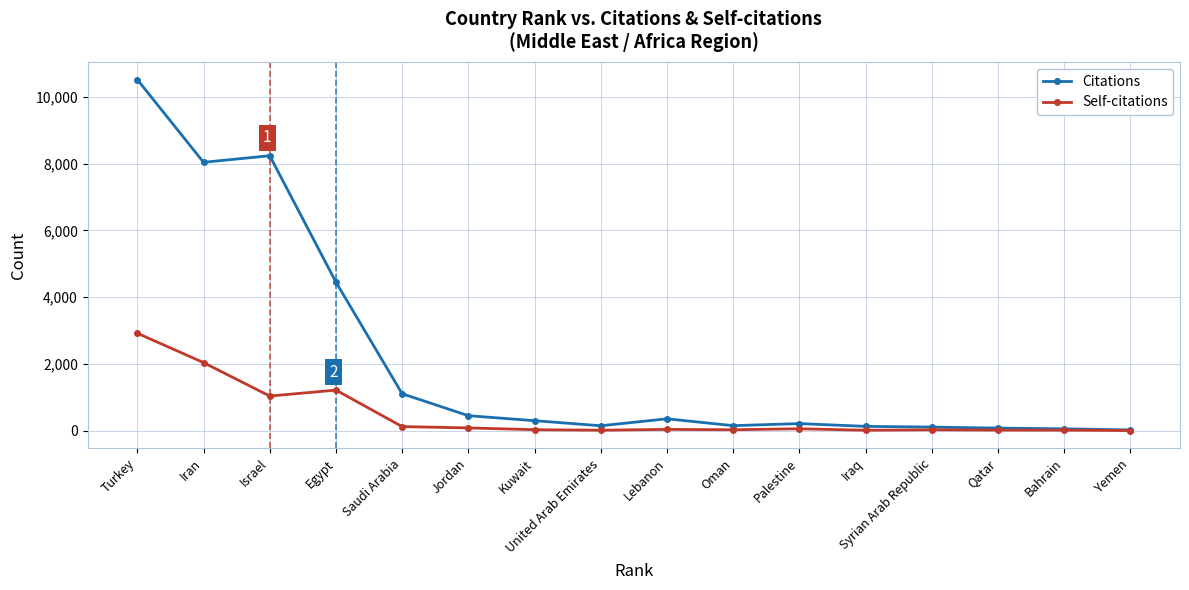

How many distinct data groups are displayed?

2